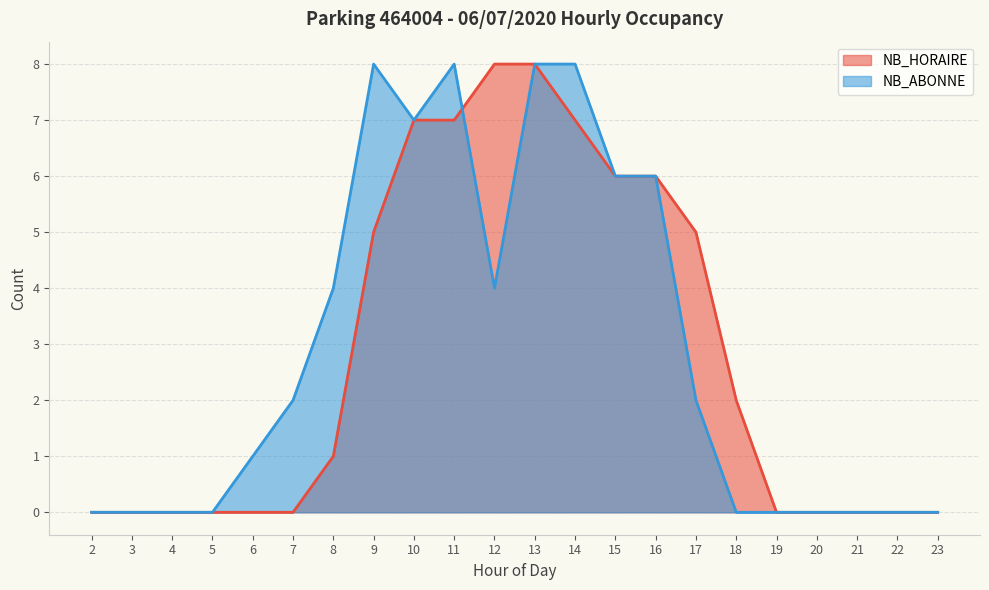

Is it true that NB_ABONNE equals 3 at 7?

False